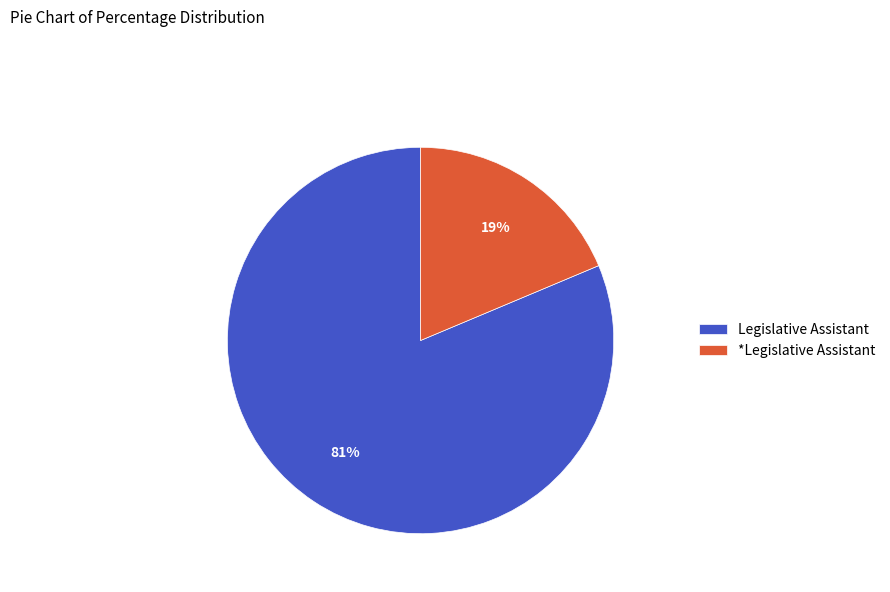

How many slices are in this pie chart?

2